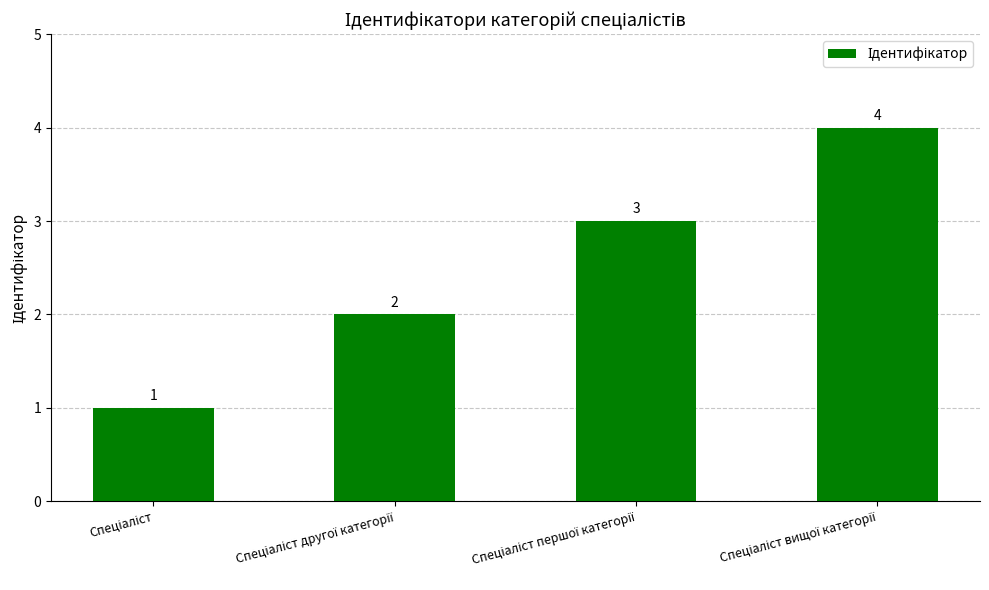

What is the maximum value shown in the chart?

4